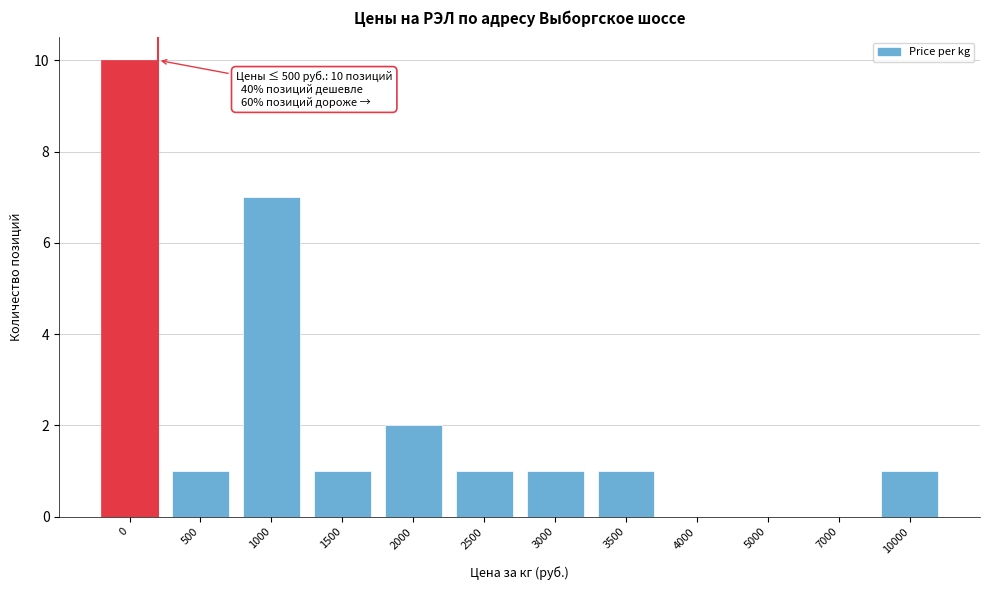

Reading right to left, extract all data points from this chart.

10000=1	7000=0	5000=0	4000=0	3500=1	3000=1	2500=1	2000=2	1500=1	1000=7	500=1	0=10